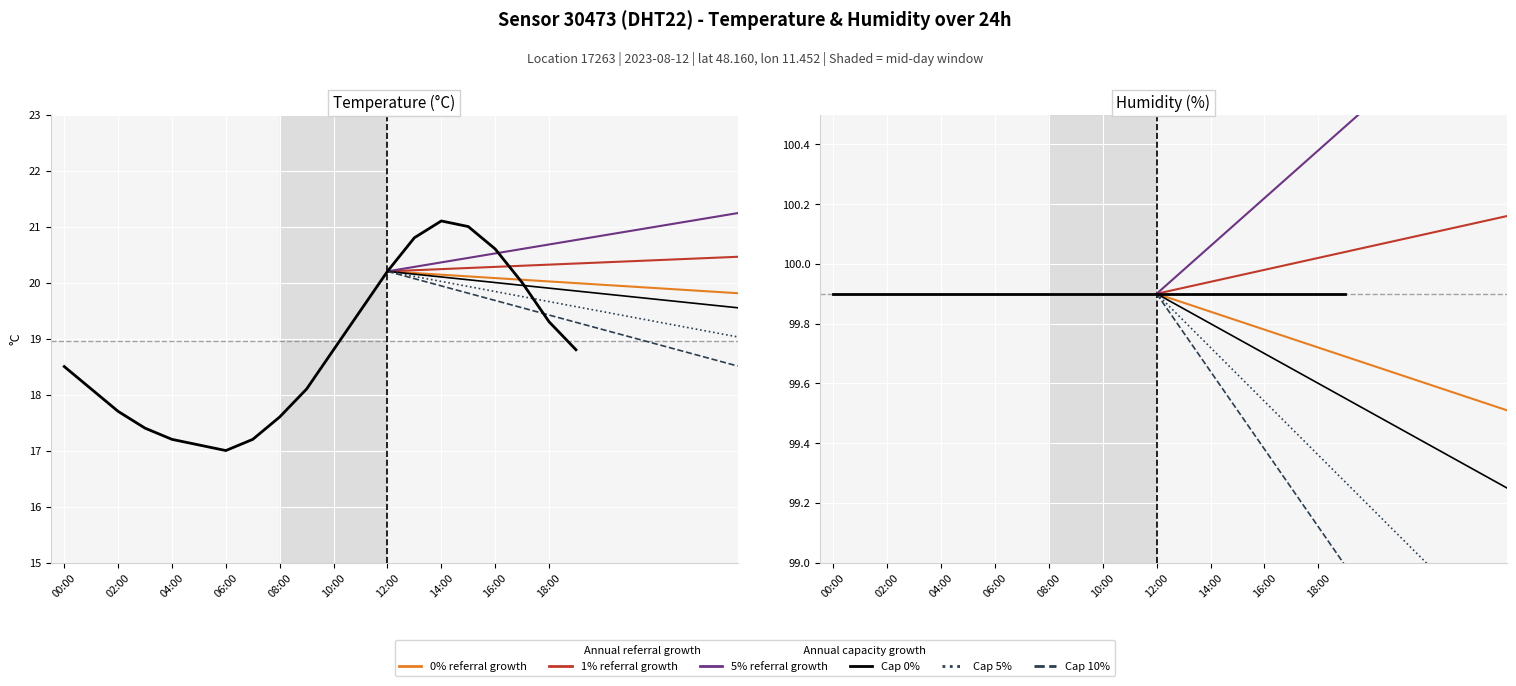

True or false: the data shows 18.1 at 09:00.

True